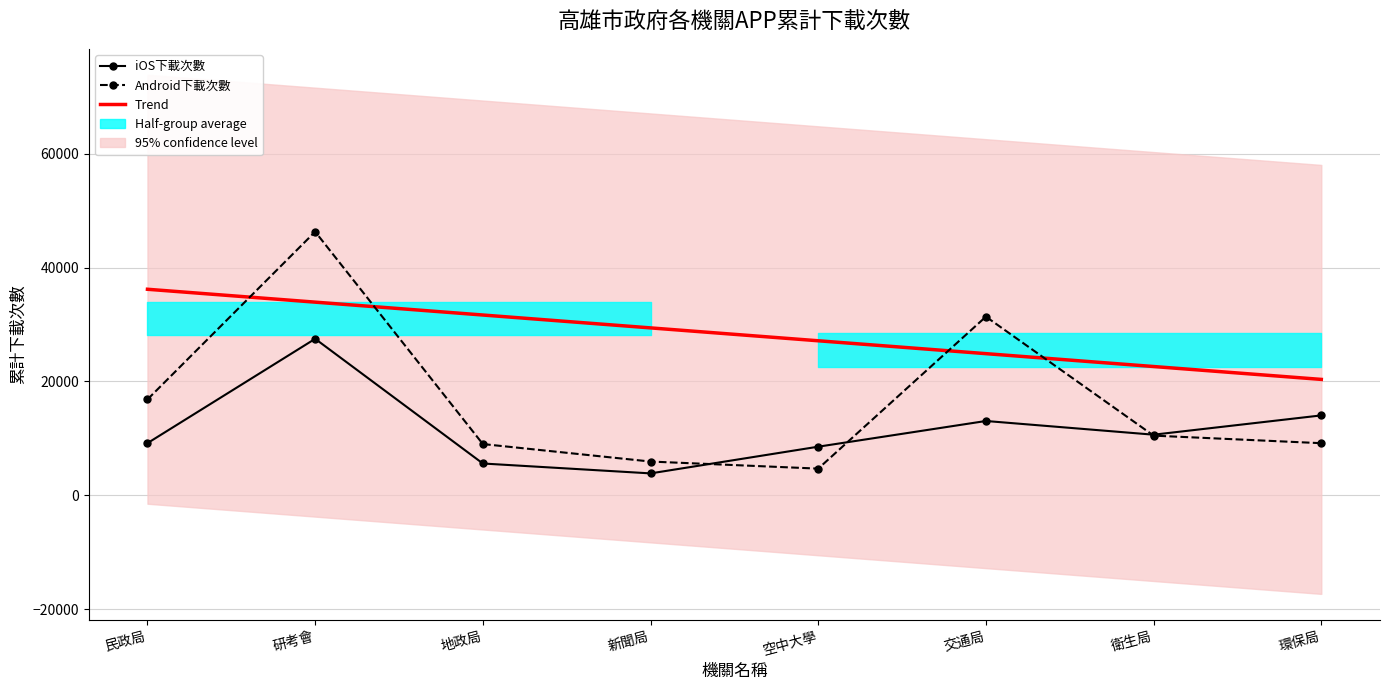

After their last crossing, which series has the higher values: Android下載次數 or iOS下載次數?

iOS下載次數